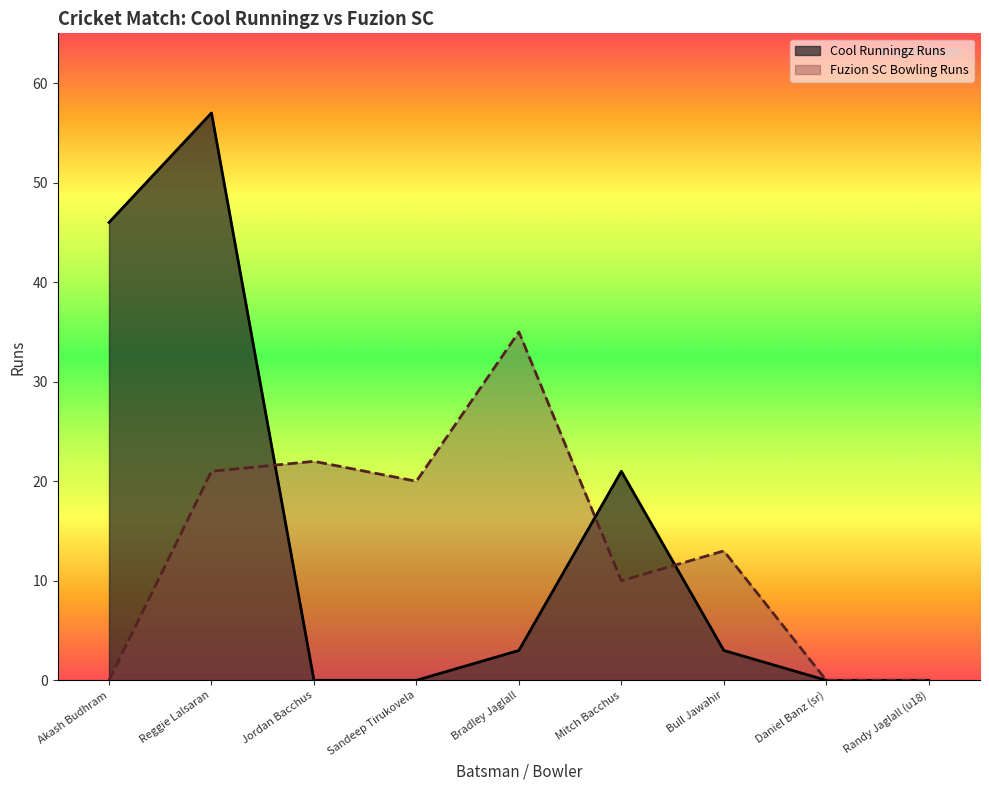

What is the difference between the maximum and second lowest values?

57